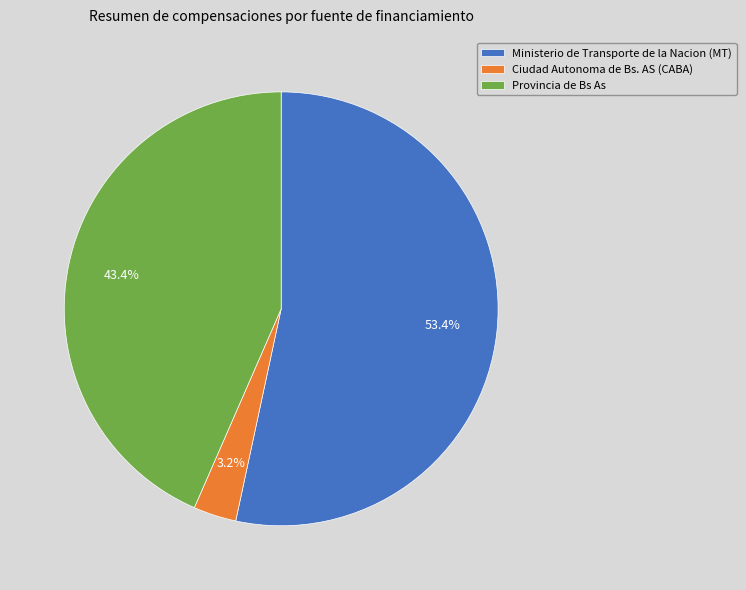

To the nearest percent, what percentage of the pie is Provincia de Bs As?

43%